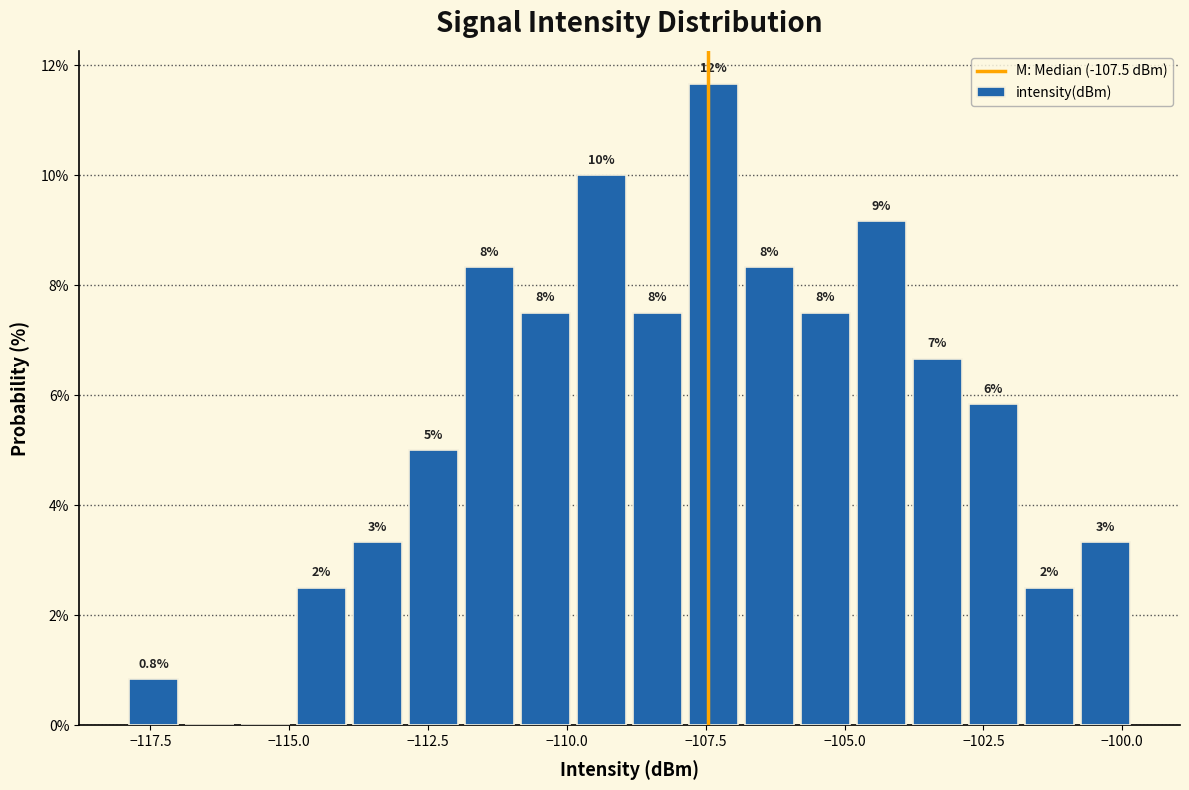

Around what value on the x-axis is the tallest bar? Give the approximate position of its centre, as read against the axis.

-107.5